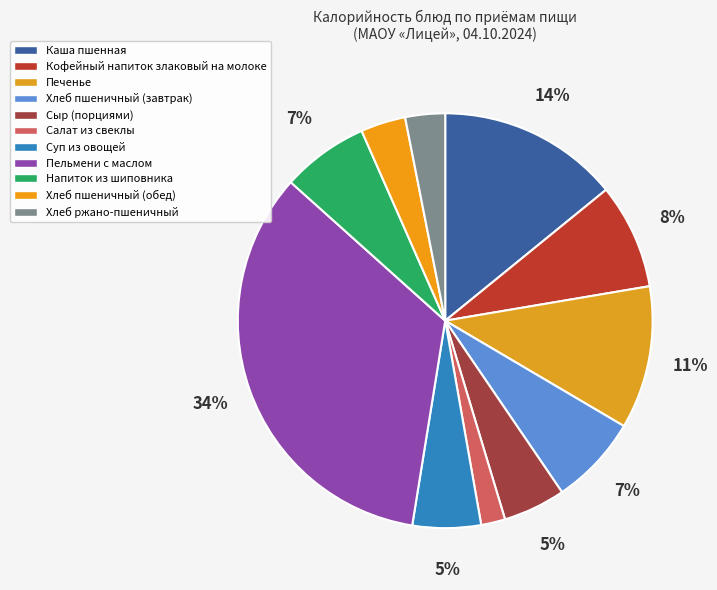

How many segments does this pie chart have?

11